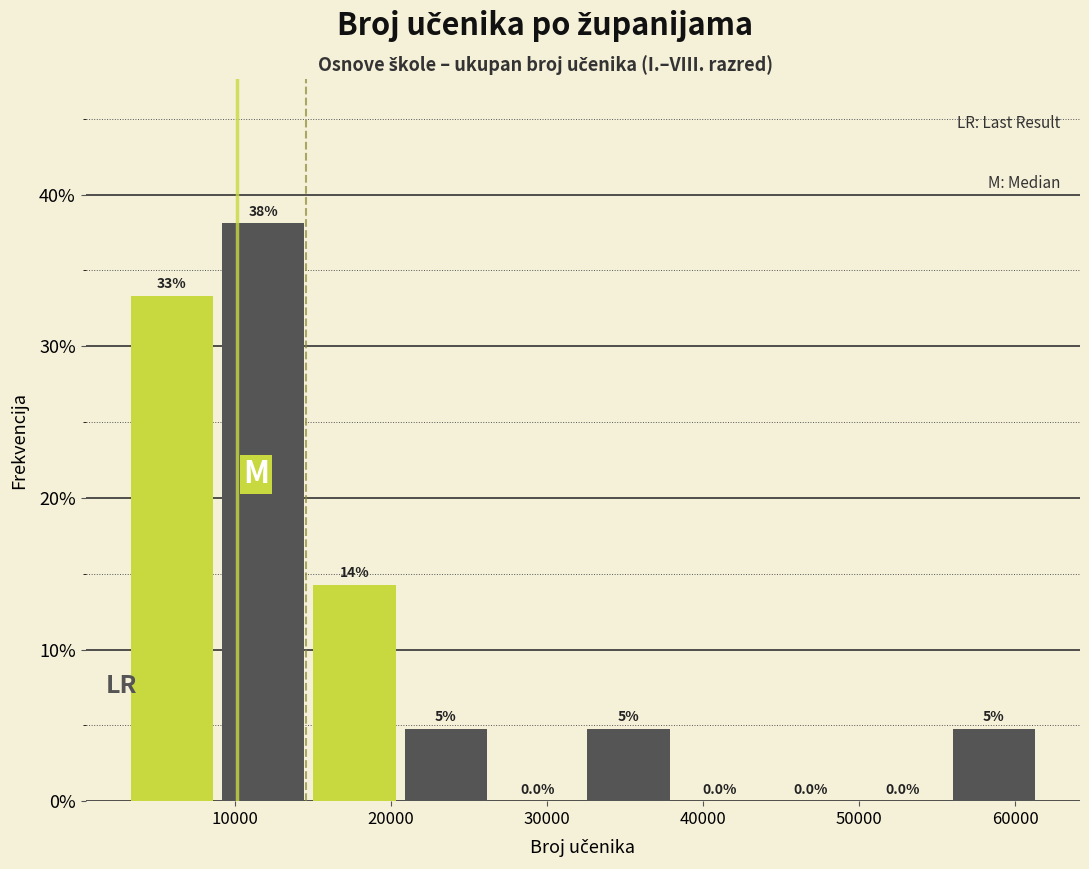

Which range on the x-axis has the tallest bar?

9000 to 15000